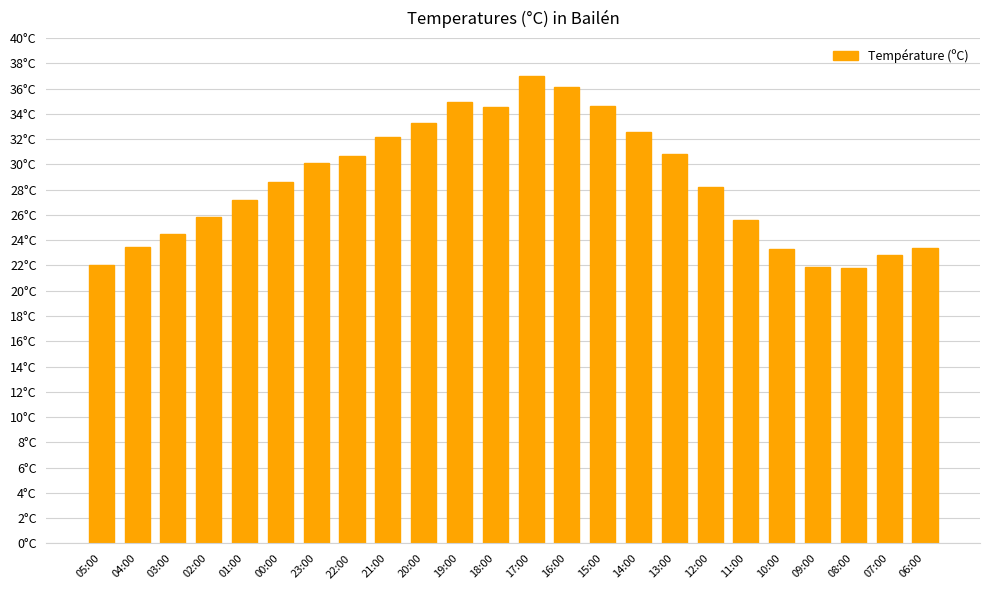

What is the greatest value displayed?

37.0